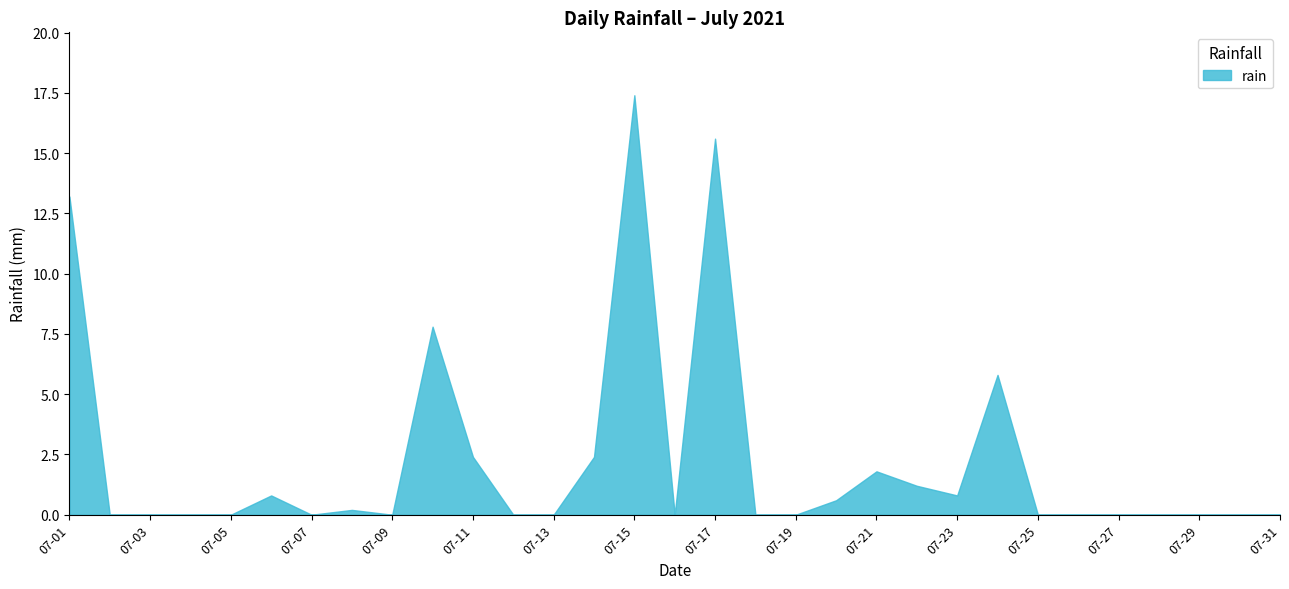

How many lines are shown in the chart?

1